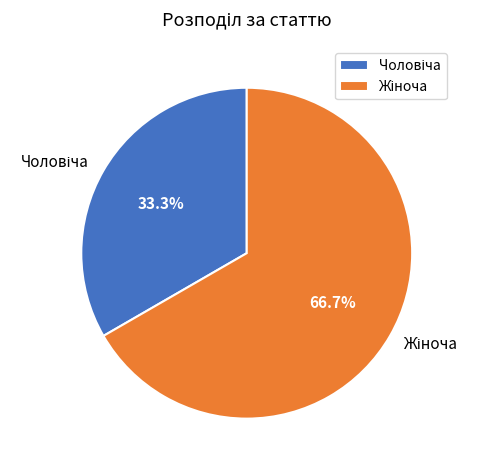

Does any single category account for the majority?

Yes